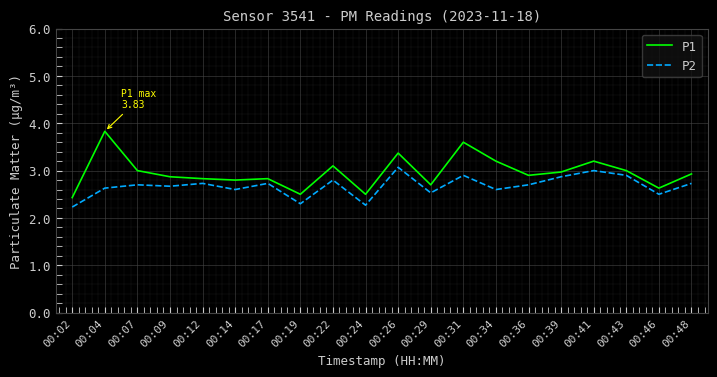

What are all the series names shown in the legend?

P1, P2